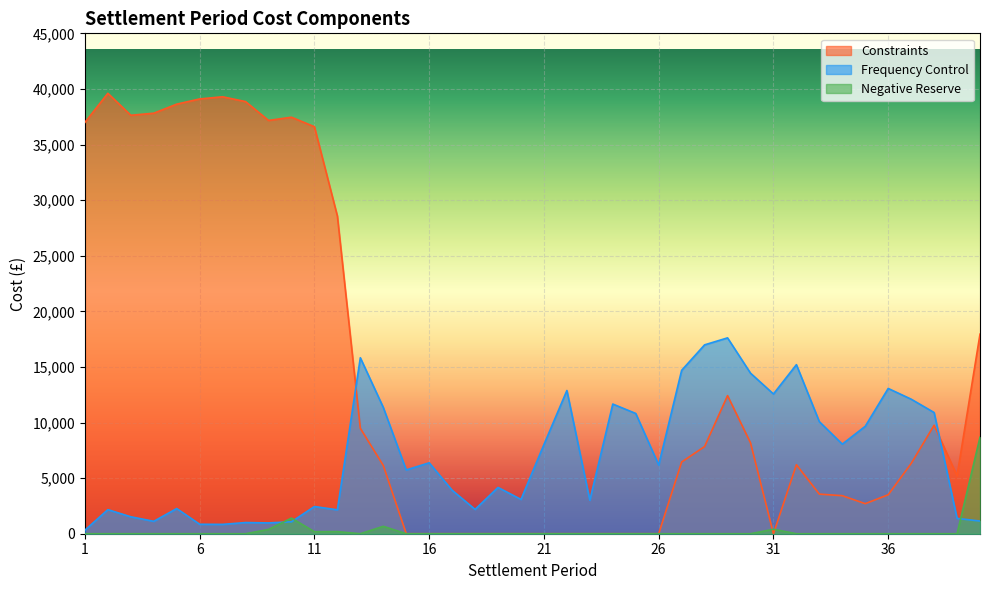

Which label corresponds to the largest value in the chart?

2